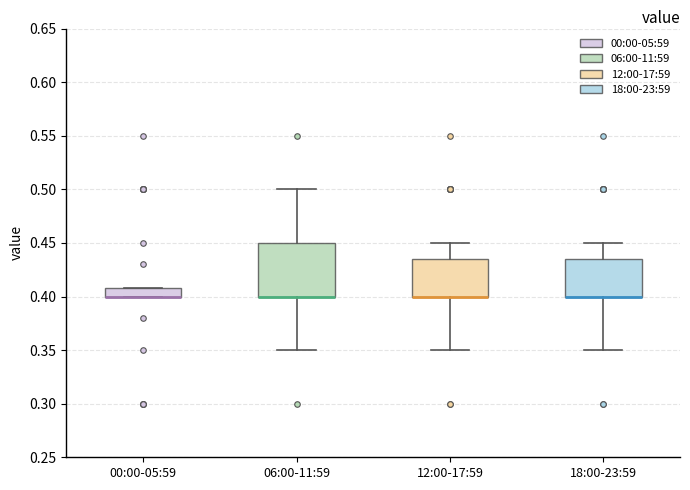

Comparing the boxes themselves (not the whiskers), which one is the tallest?

06:00-11:59